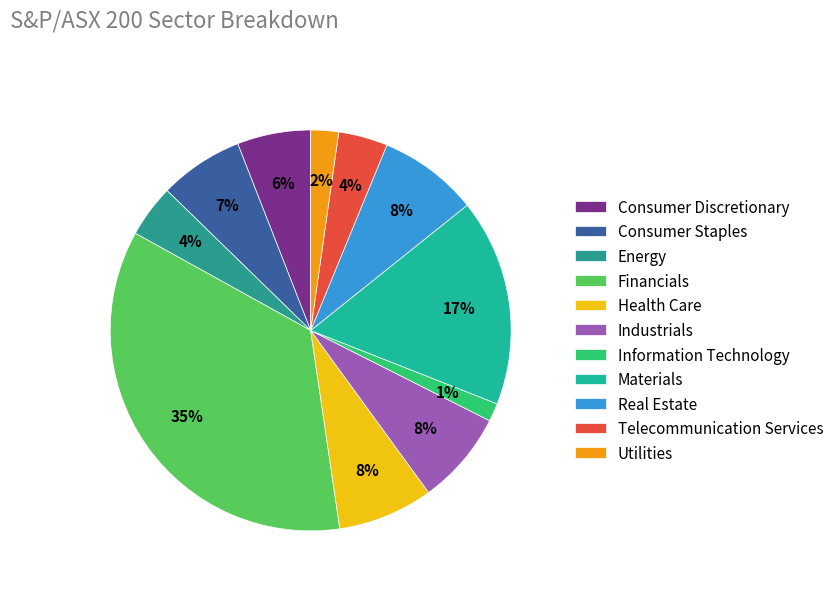

To the nearest percent, what percentage of the pie is Industrials?

8%